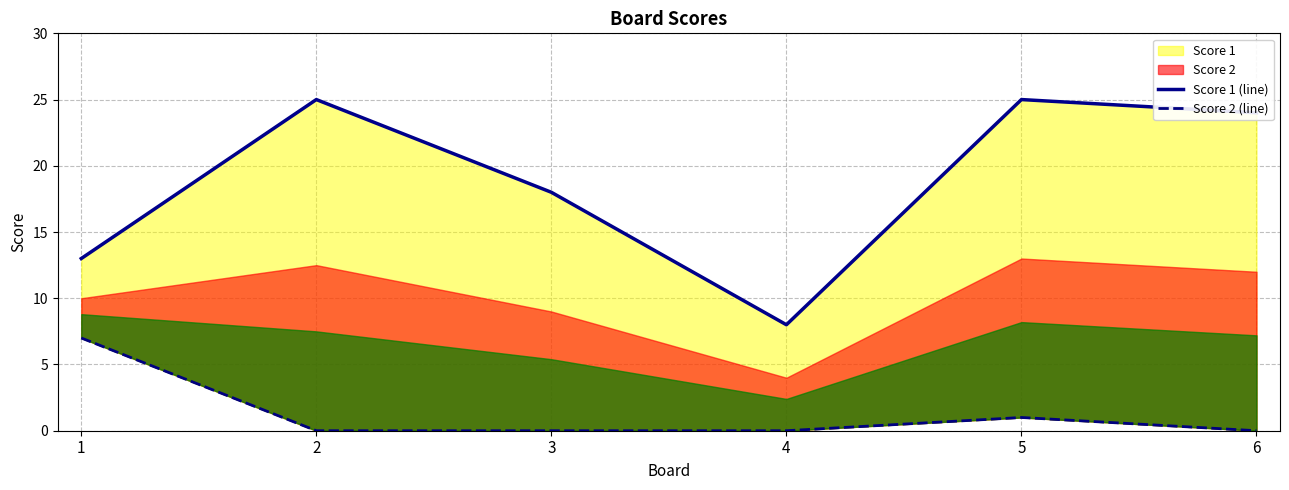

True or false: Score 1 (line) has a value of 13 at 1.

True